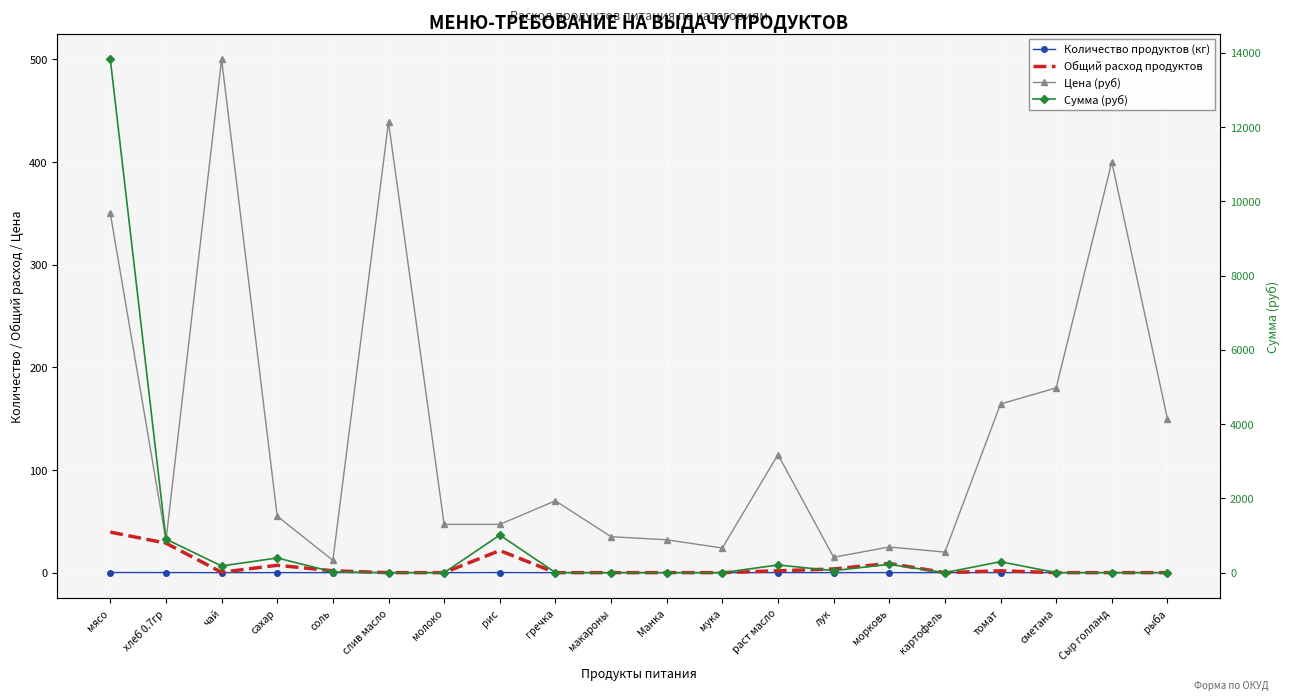

Is the value of Количество продуктов (кг) at морковь greater than the value of Общий расход продуктов at сахар?

No